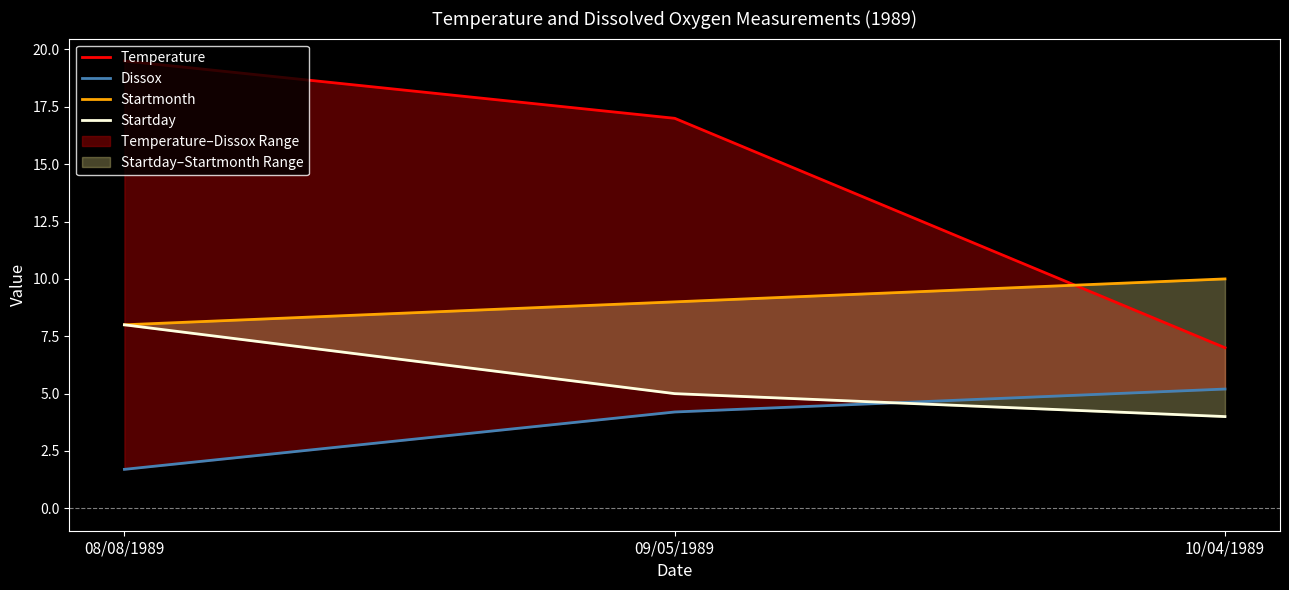

What is the difference between the Startmonth values at 08/08/1989 and 10/04/1989?

2.0